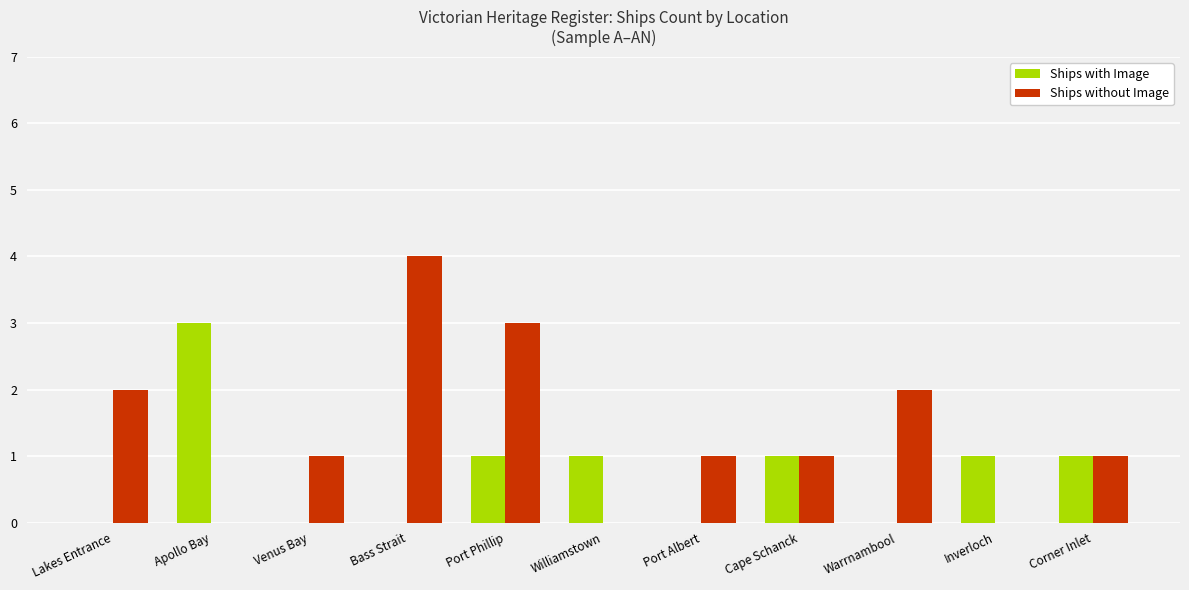

How many categories are shown in the chart?

11